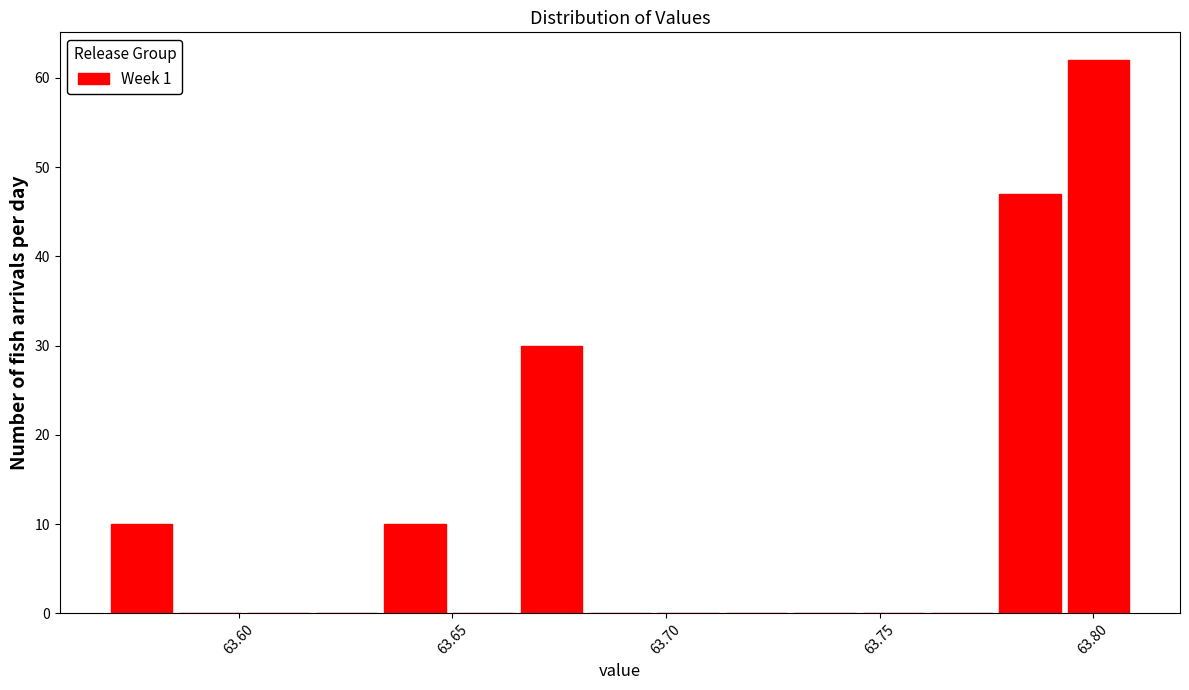

Around what value on the x-axis is the tallest bar? Give the approximate position of its centre, as read against the axis.

63.800